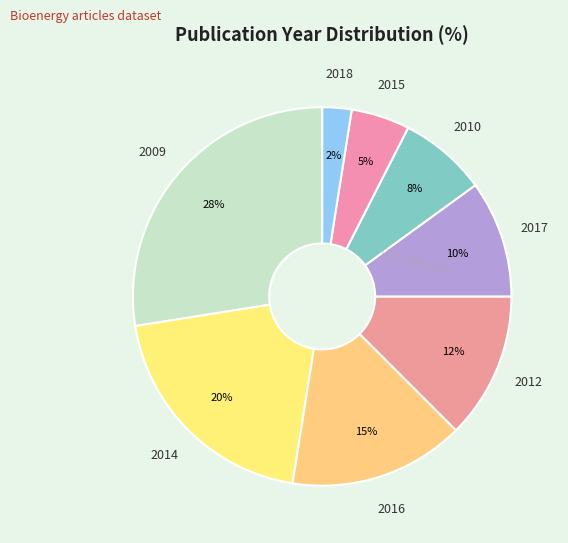

How many slices are in this pie chart?

8